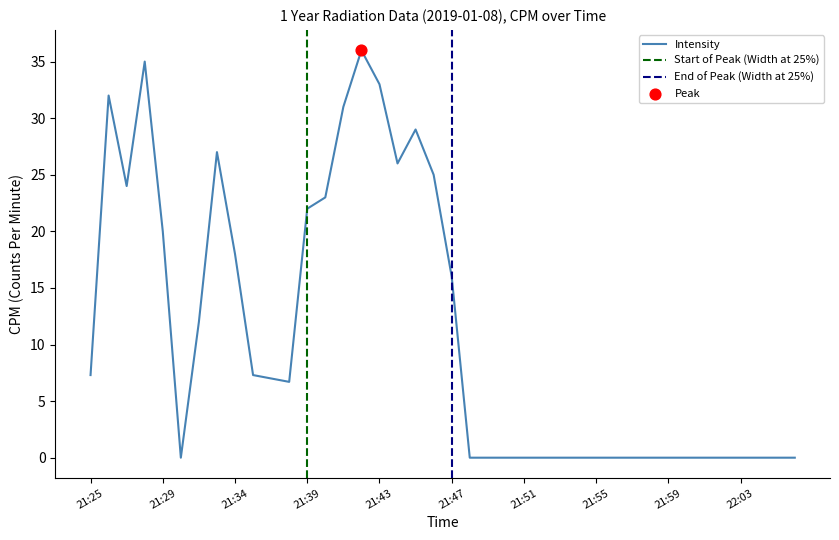

What is the change in value from 21:43 to 22:03?

-33.0